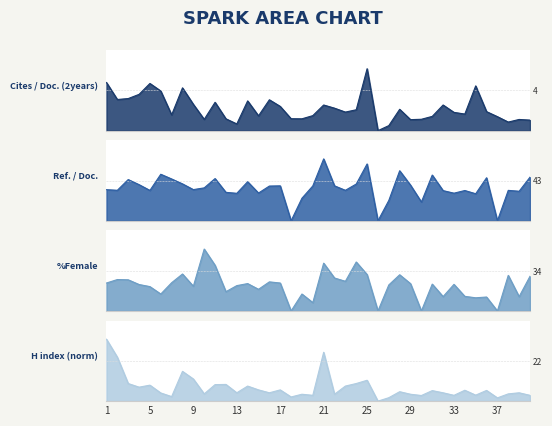

What is the value of the %Female point at the 40th from the left?

29.2